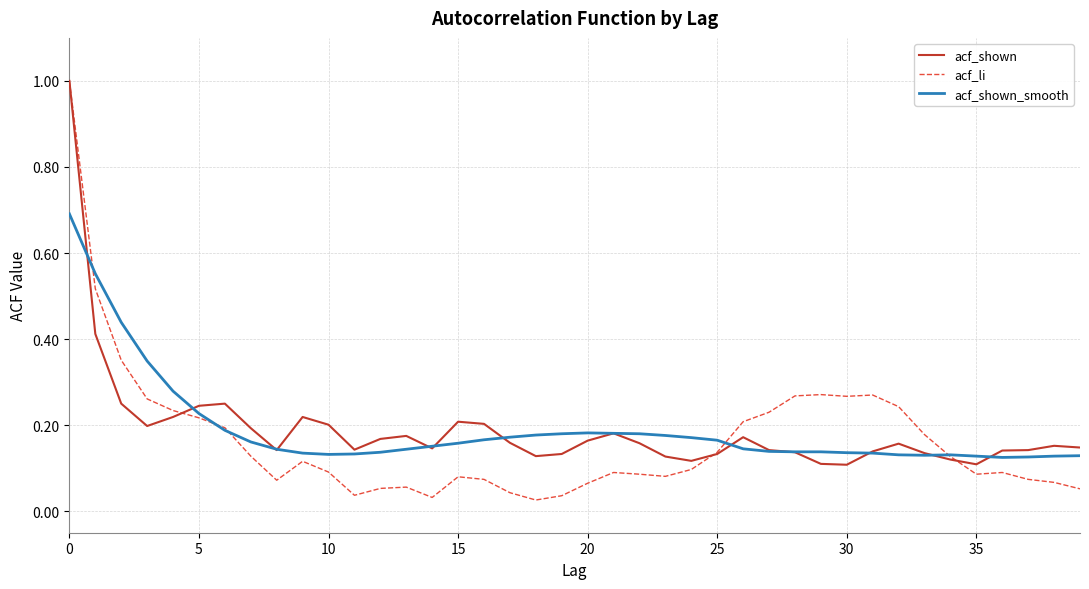

Which series has the largest range (max minus min)?

acf_li